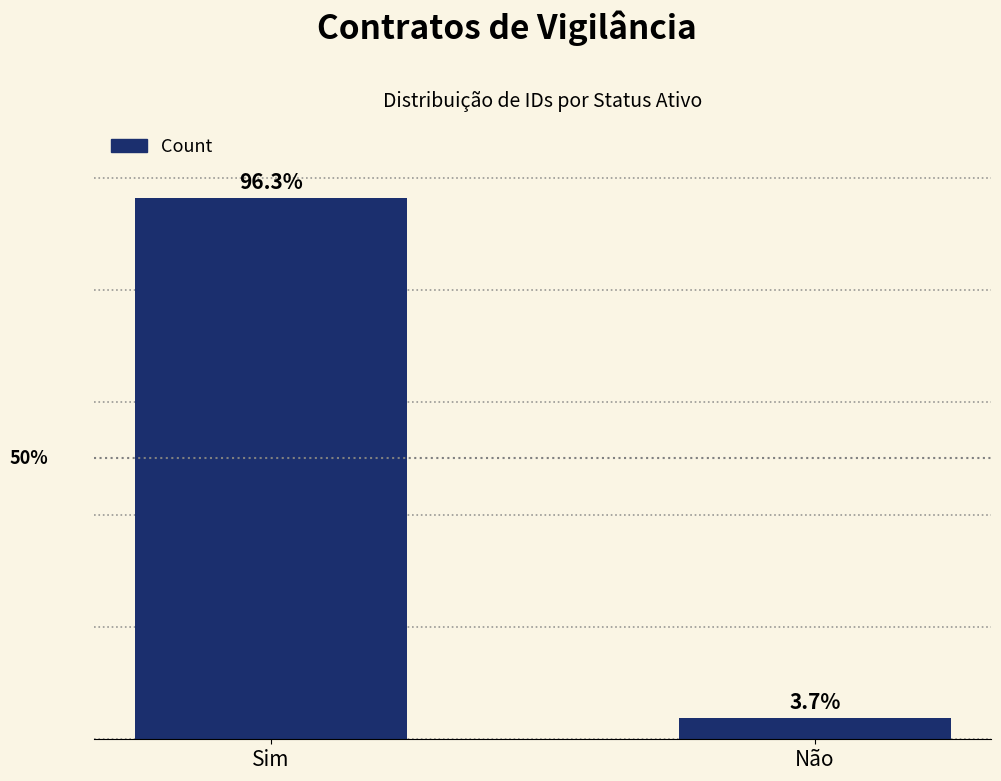

What is the label of the 2nd bar from the right?

Sim